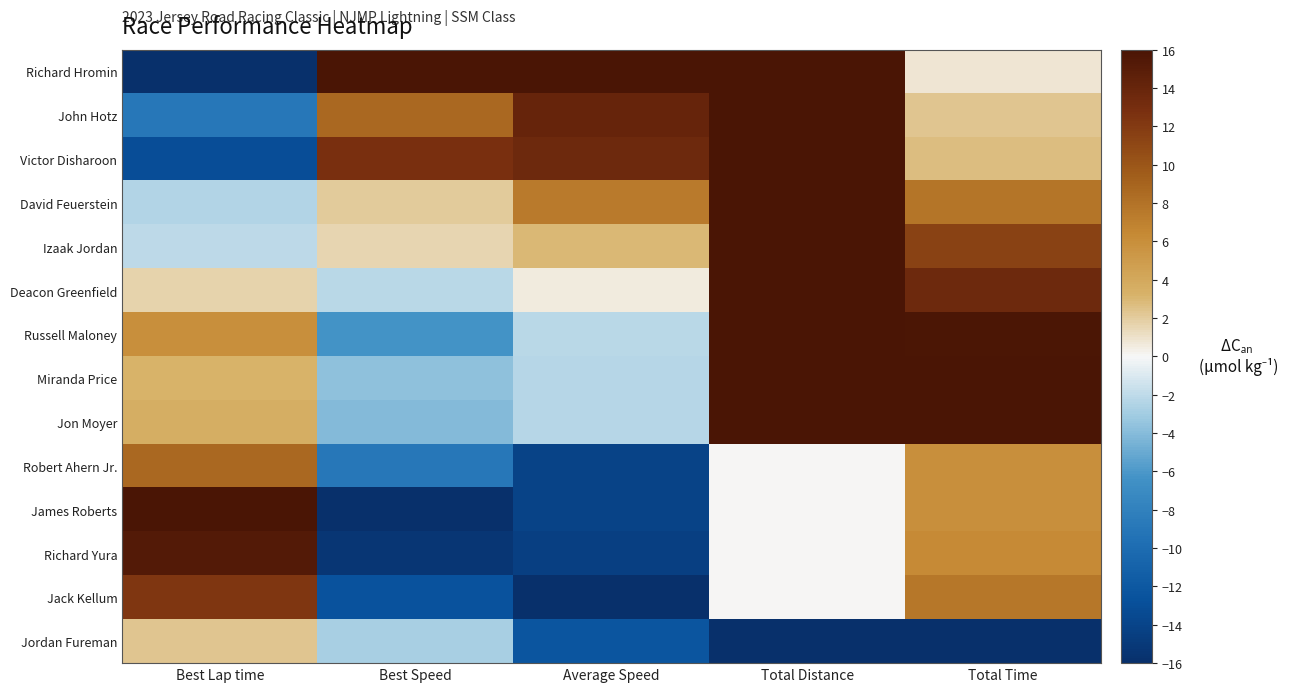

At which category is the sum across all series the highest?

Total Distance